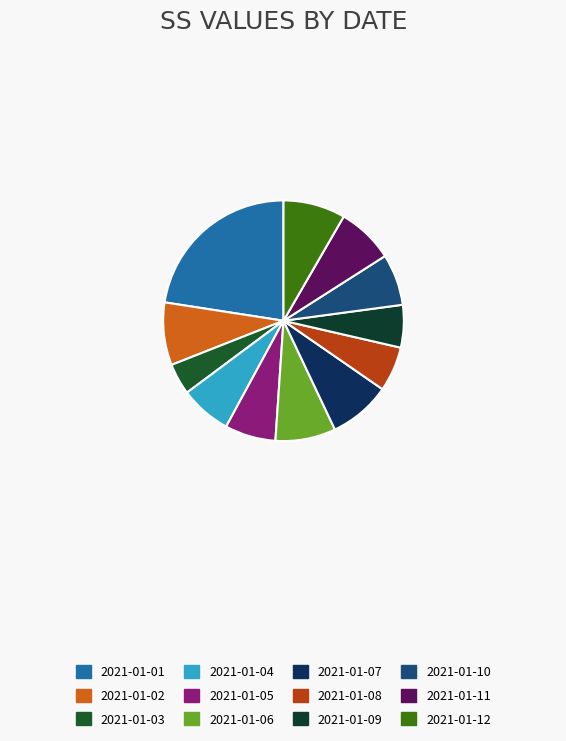

Does 2021-01-07 account for over 50% of the chart?

No